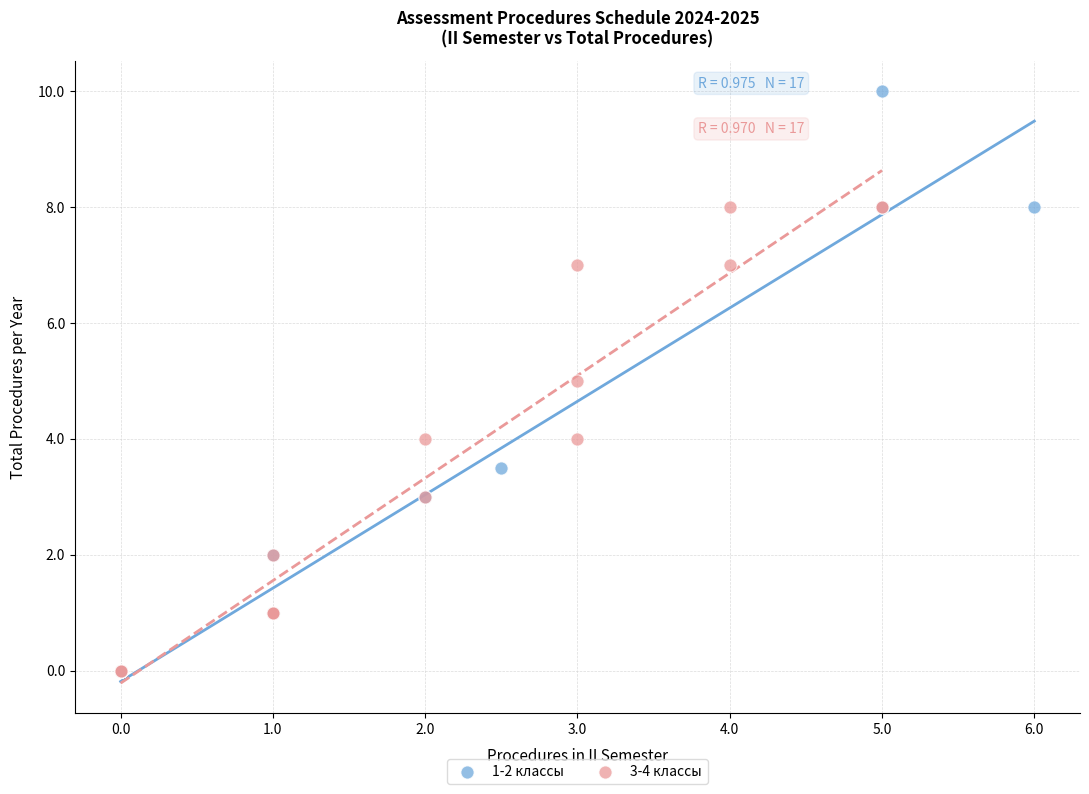

What are all the series names shown in the legend?

1-2 классы, 3-4 классы